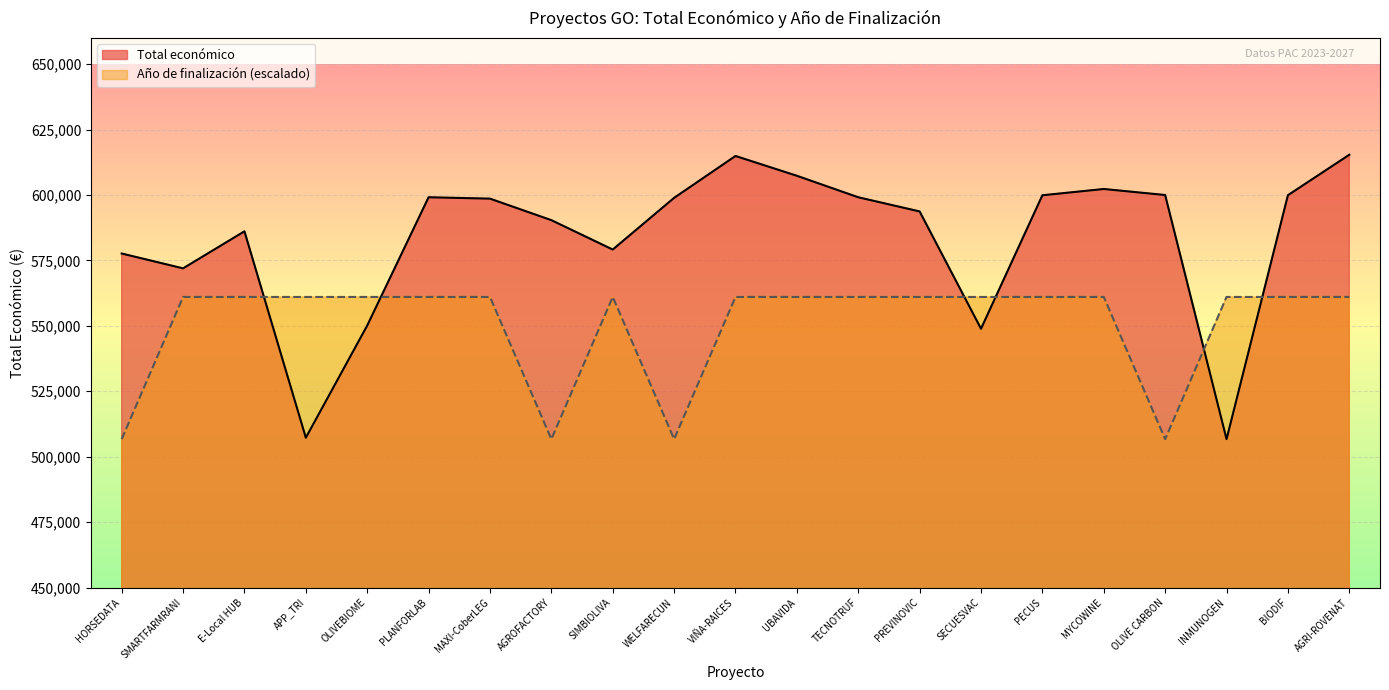

What are all the series names shown in the legend?

Total económico, Año de finalización (escalado)